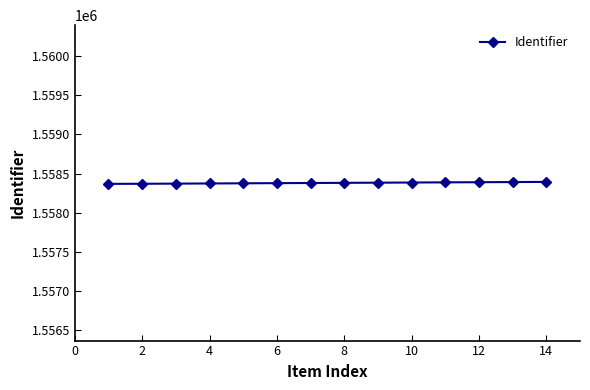

What is the value of the 4th point from the left?

1558375